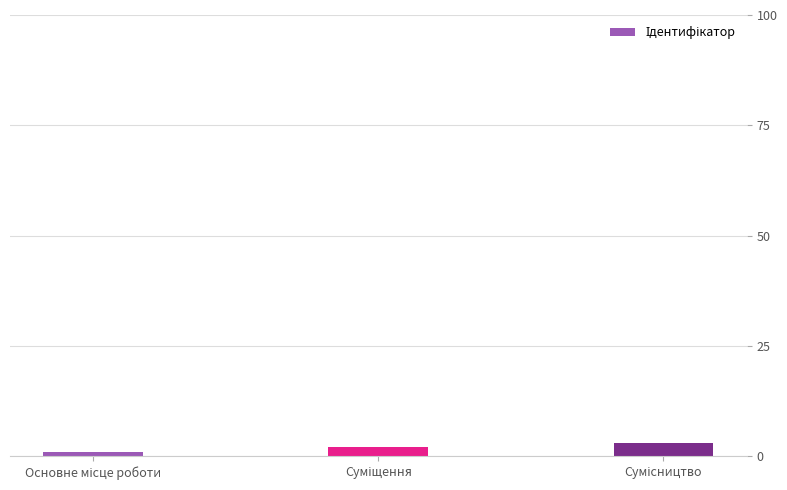

What is the maximum value shown in the chart?

3